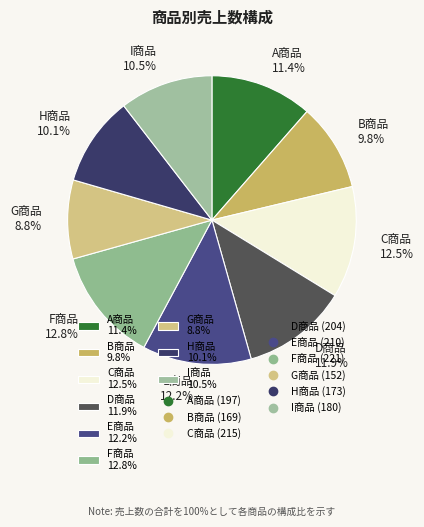

What percentage is the A商品 slice, to the nearest percent?

11%